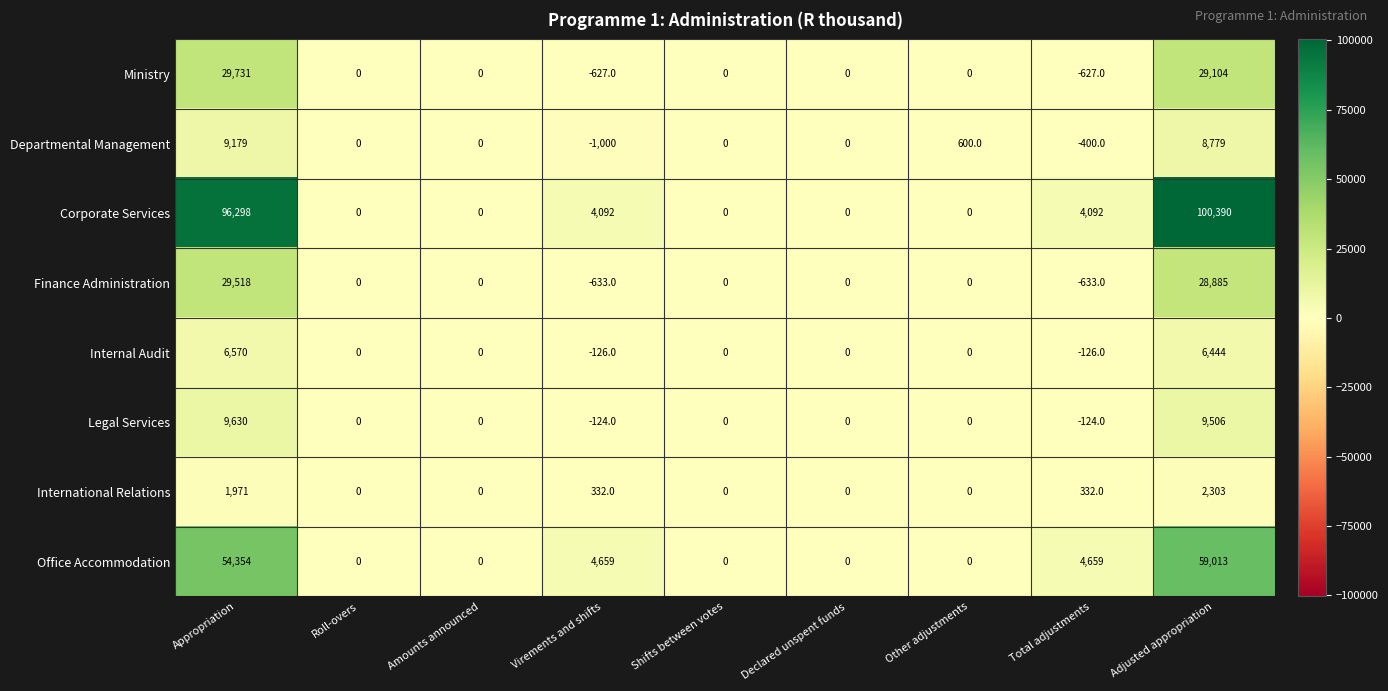

How many data points does each series have?

9